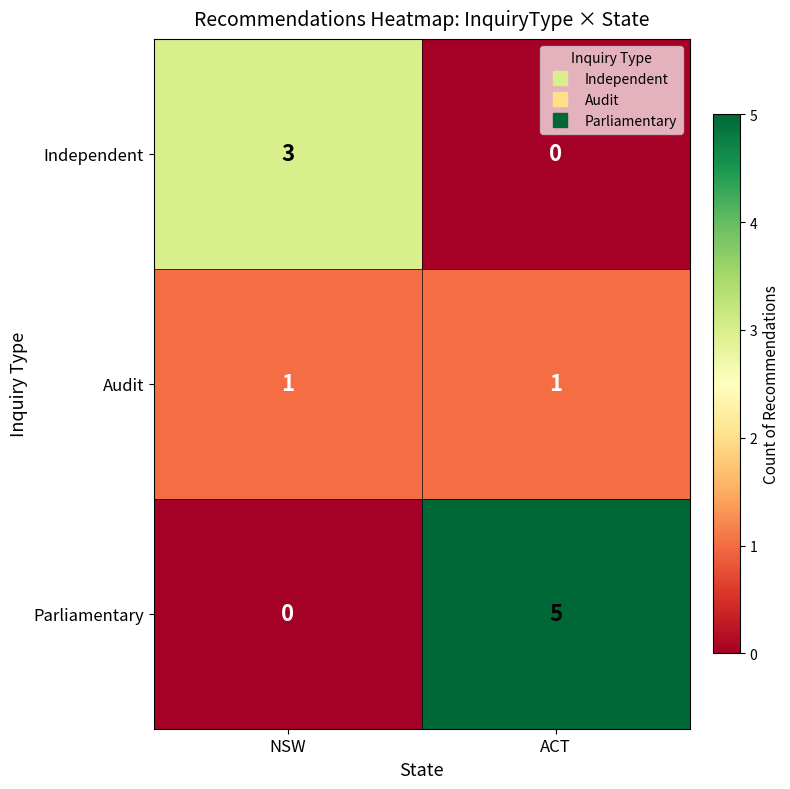

How many positive values does the Parliamentary series have?

1